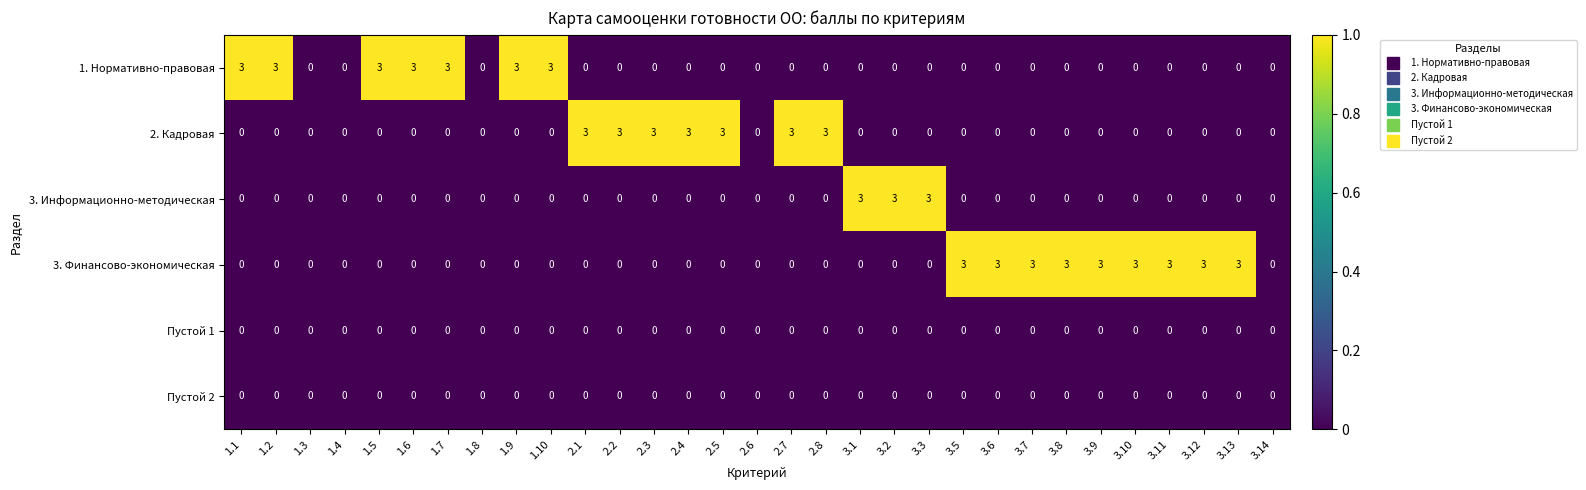

What is the sum of all 3. Финансово-экономическая values?

27